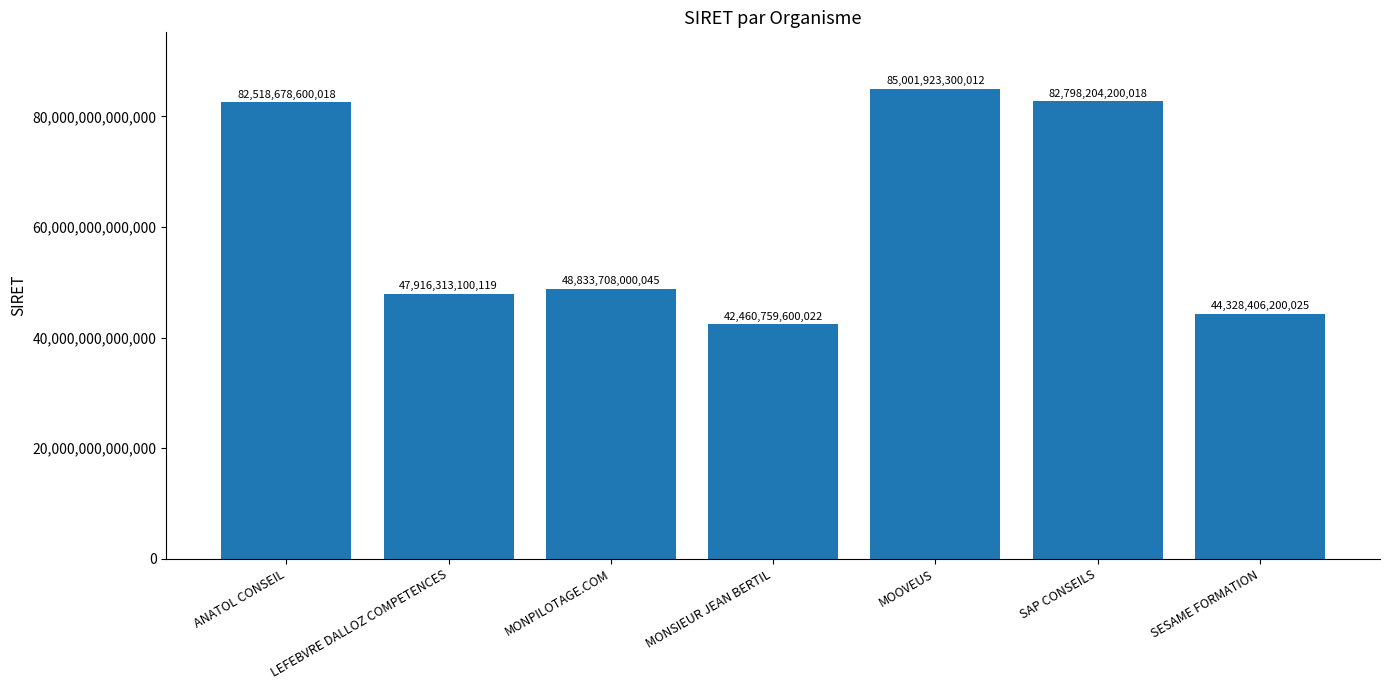

The chart shows a value of 127601849805502 at ANATOL CONSEIL. True or false?

False